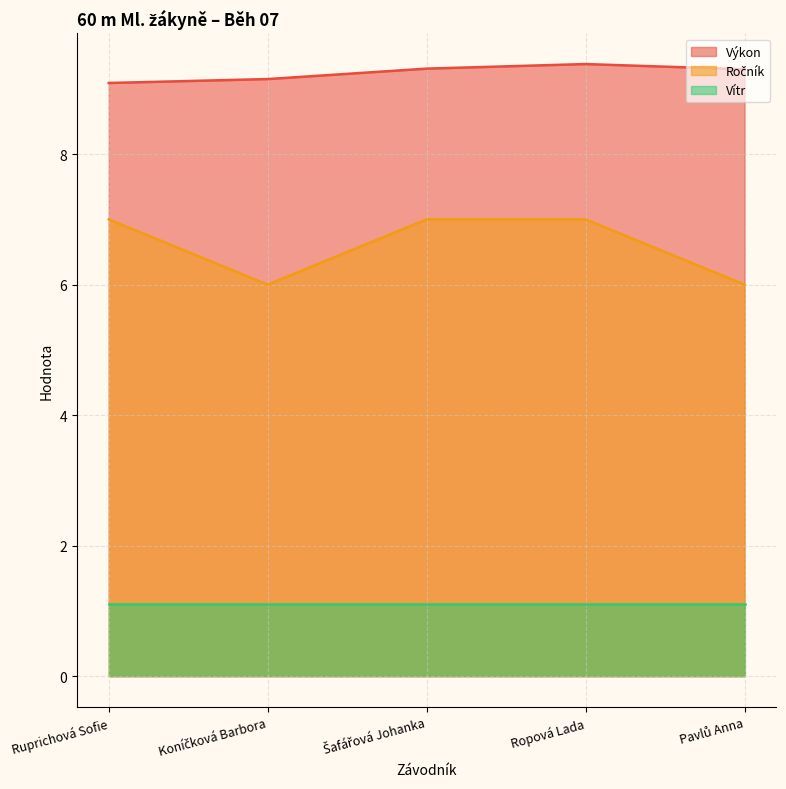

Which series has the largest total across all categories?

Výkon